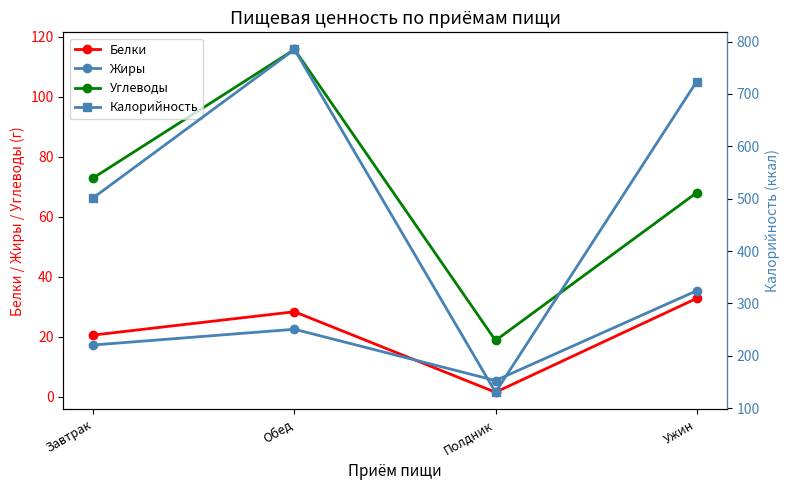

Between Ужин and Завтрак, which is larger?

Ужин